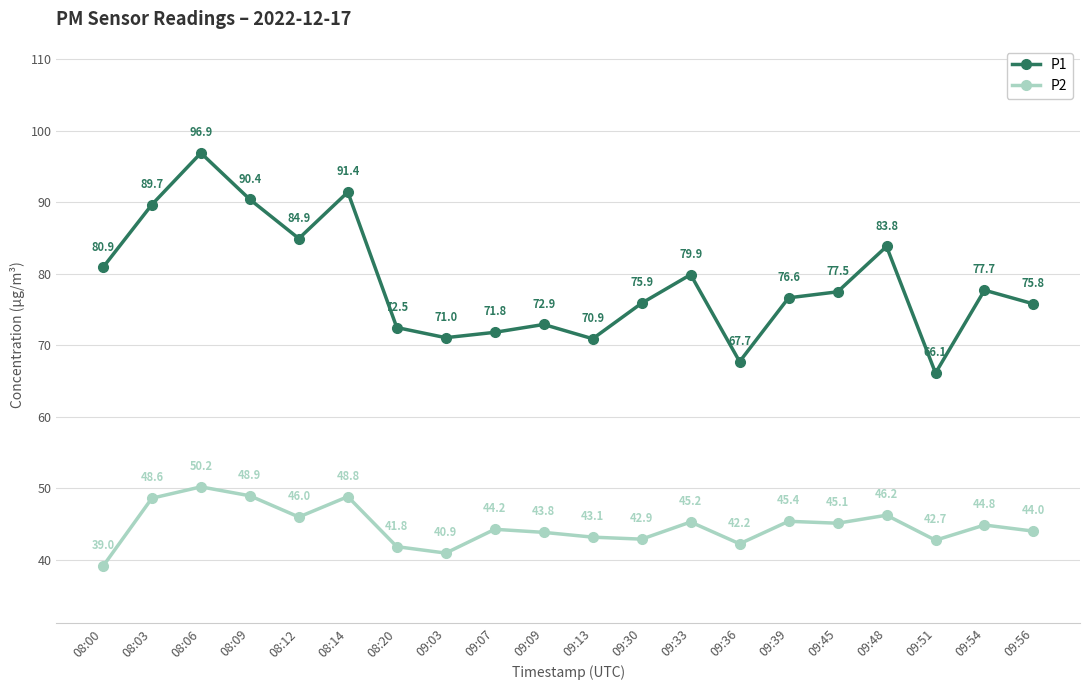

At how many categories does at least one series exceed 89?

4